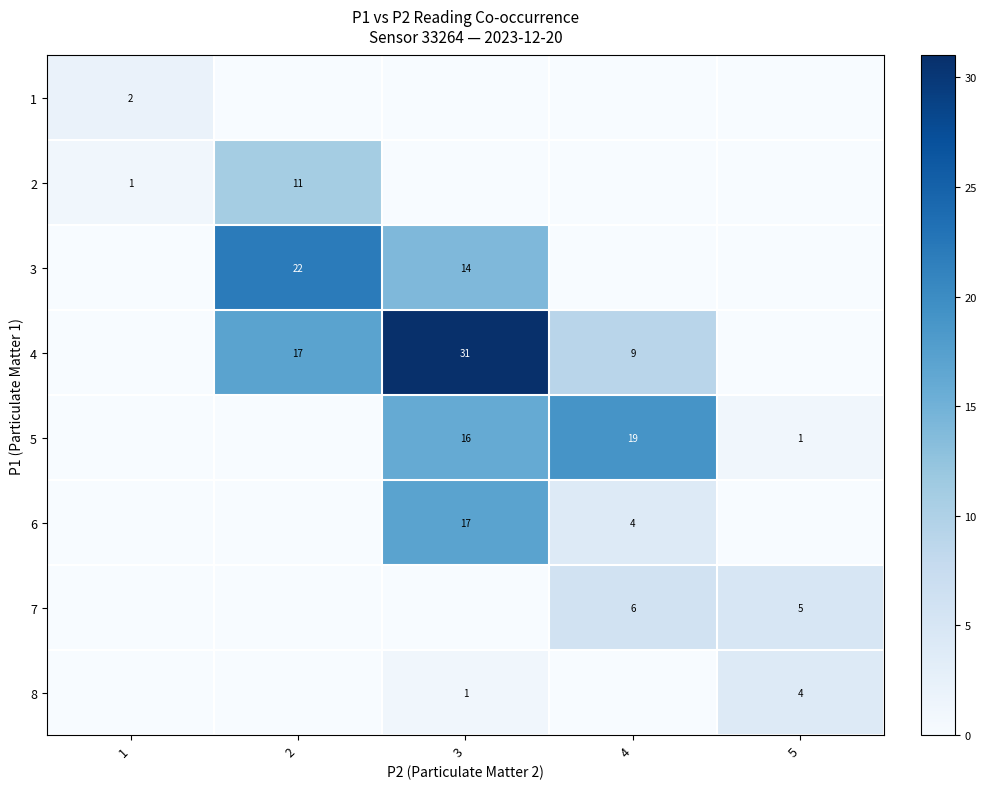

What is the difference between the 5 values at 3 and 5?

15